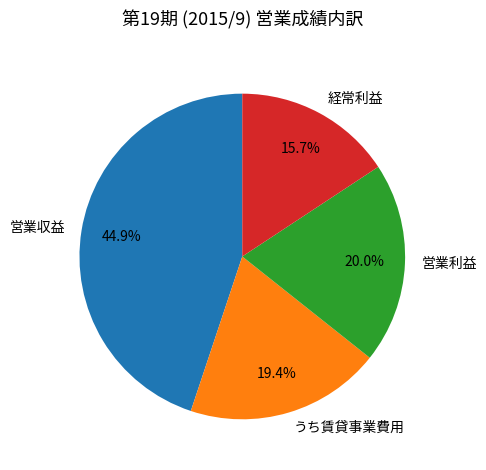

Between 営業利益 and 経常利益, which is larger?

営業利益